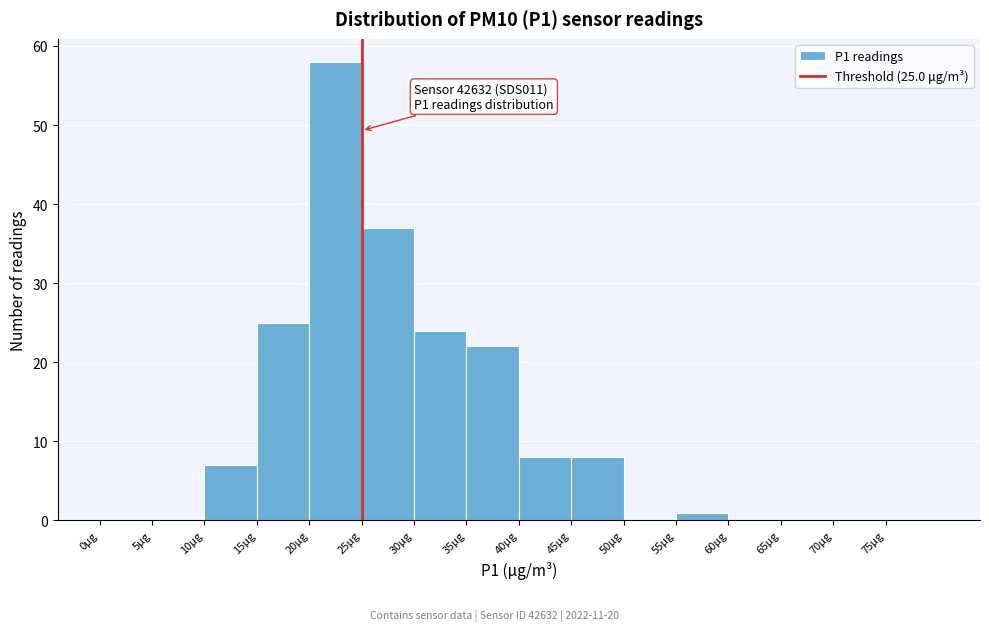

Which range on the x-axis has the tallest bar?

20 to 25